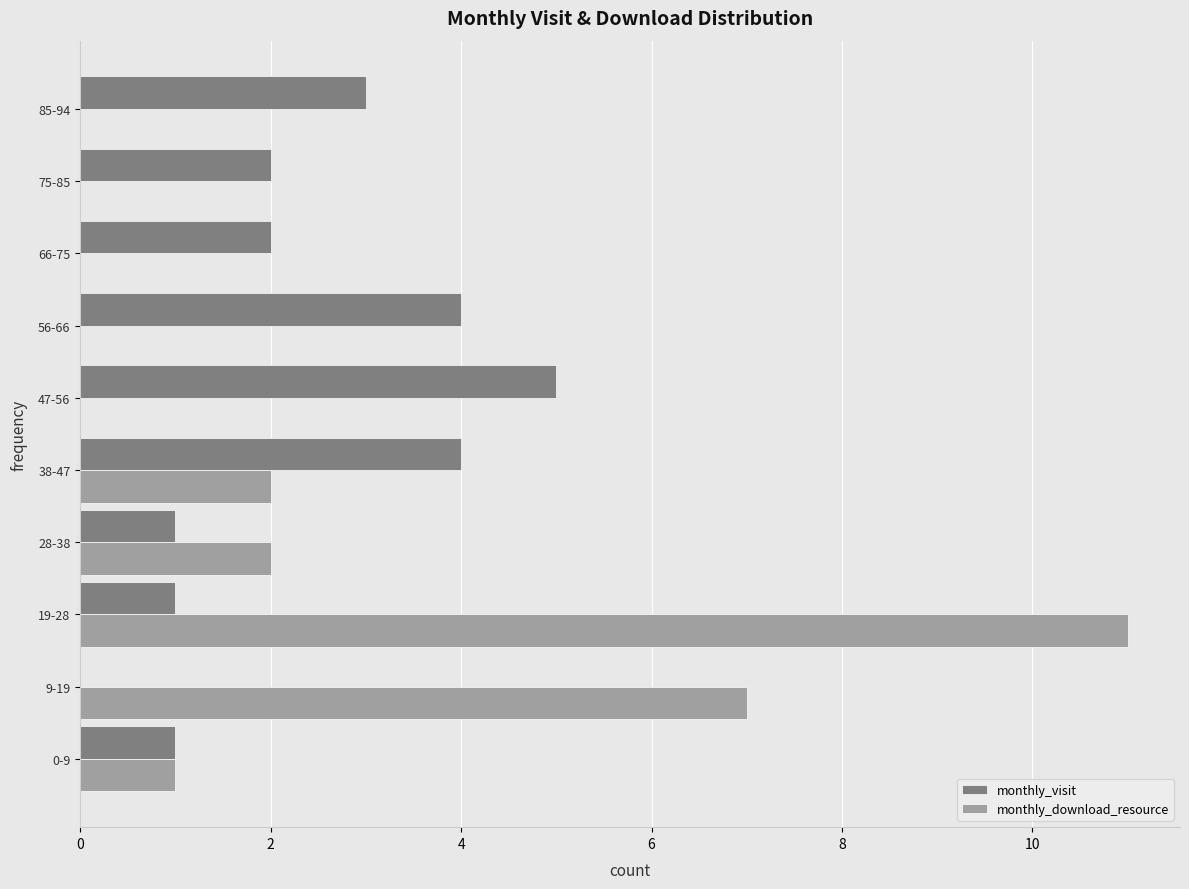

Is the value of monthly_visit at 19-28 greater than the value of monthly_download_resource at 47-56?

Yes